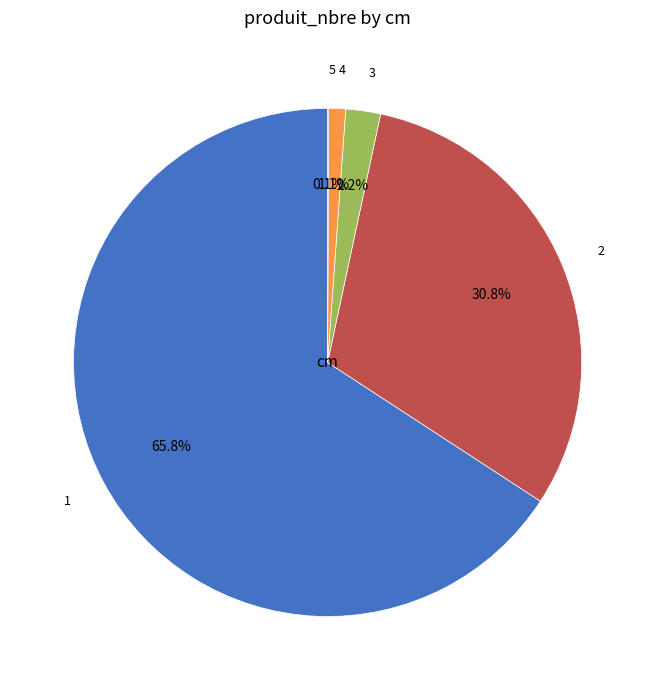

To the nearest percent, what portion does 4 represent?

1%